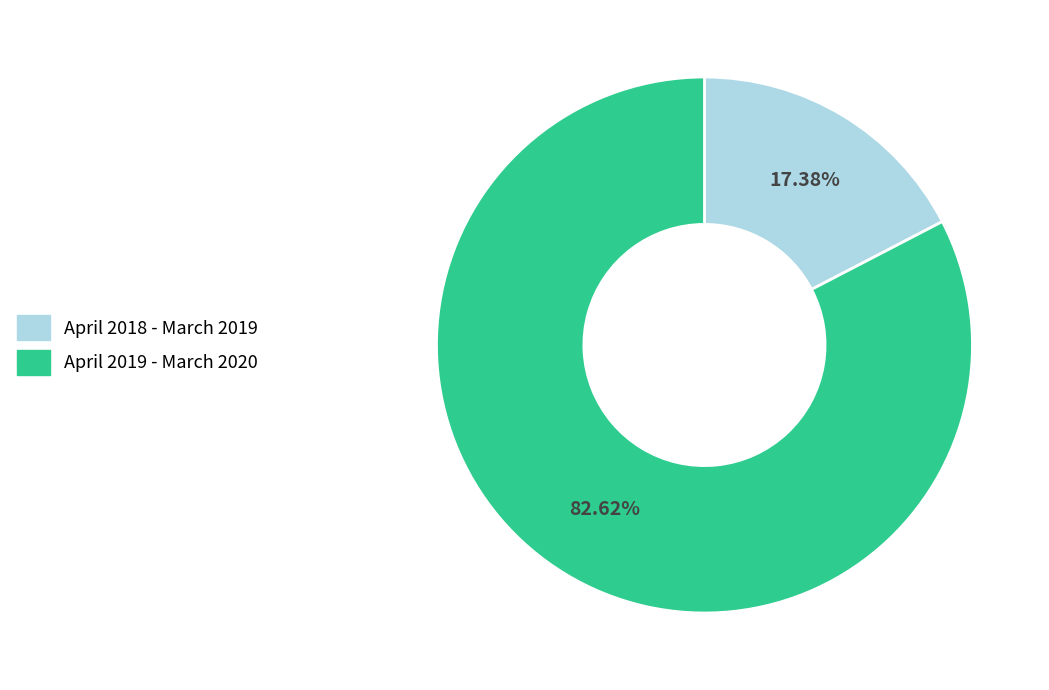

Is it true that April 2019 - March 2020 is 83% of the pie?

True